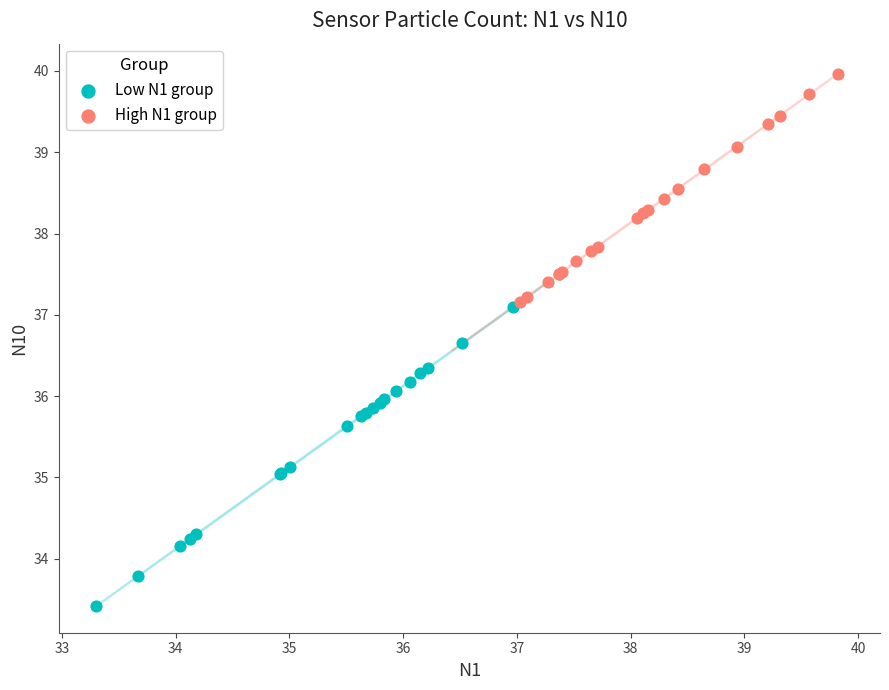

Which series has the largest Y range (max minus min)?

Low N1 group